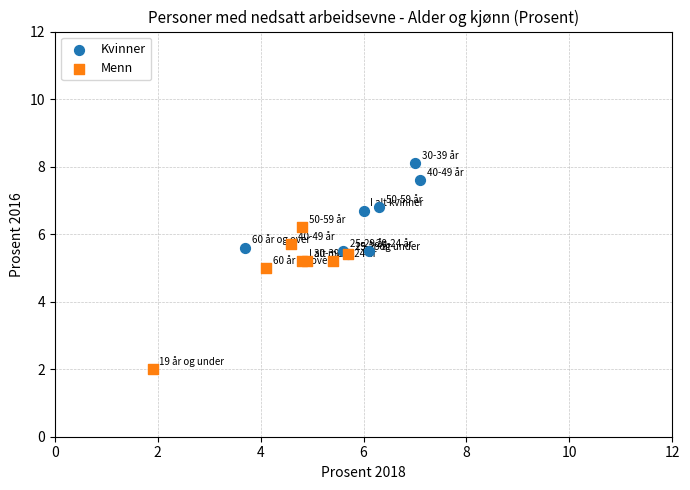

Which series has the widest spread of Y values?

Menn